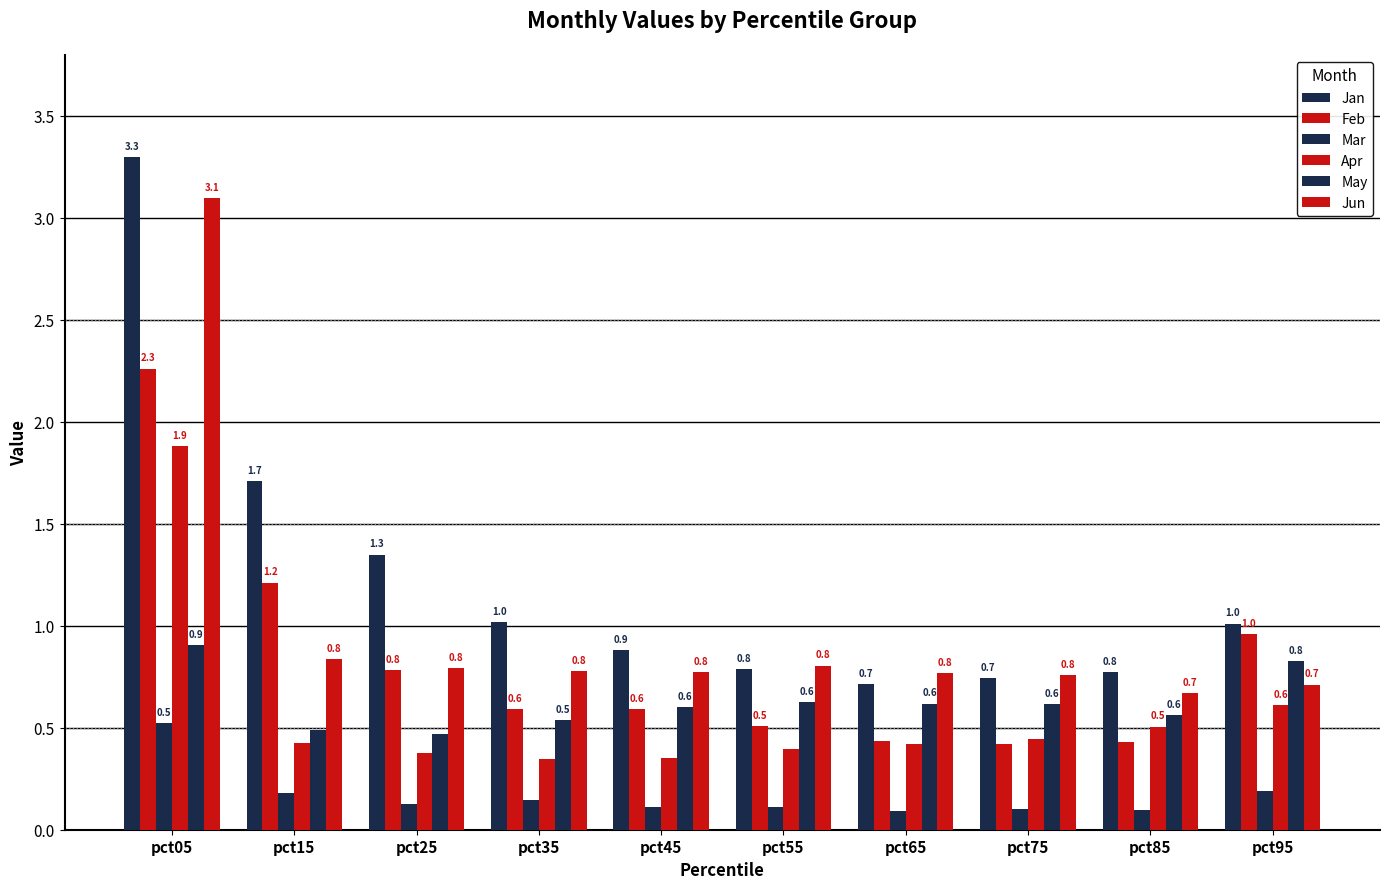

Reading left to right, extract all data points from this chart.

Jan: pct05=3.3	pct15=1.7	pct25=1.3	pct35=1.0	pct45=0.9	pct55=0.8	pct65=0.7	pct75=0.7	pct85=0.8	pct95=1.0
Feb: pct05=2.3	pct15=1.2	pct25=0.8	pct35=0.6	pct45=0.6	pct55=0.5	pct65=0.4	pct75=0.4	pct85=0.4	pct95=1.0
Mar: pct05=0.5	pct15=0.2	pct25=0.1	pct35=0.1	pct45=0.1	pct55=0.1	pct65=0.1	pct75=0.1	pct85=0.1	pct95=0.2
Apr: pct05=1.9	pct15=0.4	pct25=0.4	pct35=0.3	pct45=0.3	pct55=0.4	pct65=0.4	pct75=0.4	pct85=0.5	pct95=0.6
May: pct05=0.9	pct15=0.5	pct25=0.5	pct35=0.5	pct45=0.6	pct55=0.6	pct65=0.6	pct75=0.6	pct85=0.6	pct95=0.8
Jun: pct05=3.1	pct15=0.8	pct25=0.8	pct35=0.8	pct45=0.8	pct55=0.8	pct65=0.8	pct75=0.8	pct85=0.7	pct95=0.7